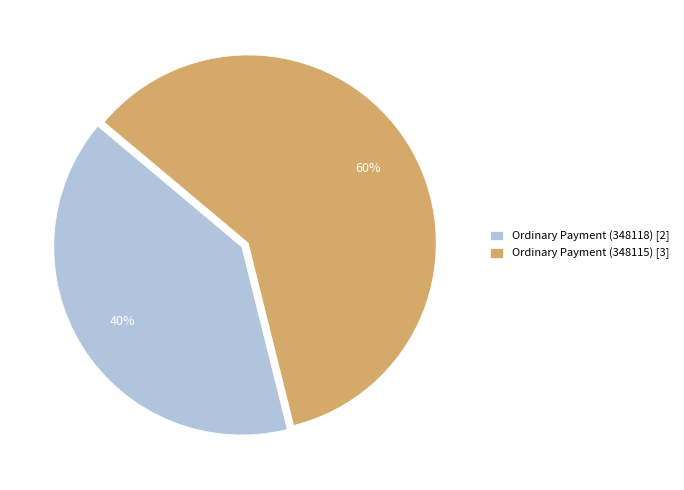

Approximately how many times larger is the value at Ordinary Payment (348118) compared to Ordinary Payment (348115)?

0.7